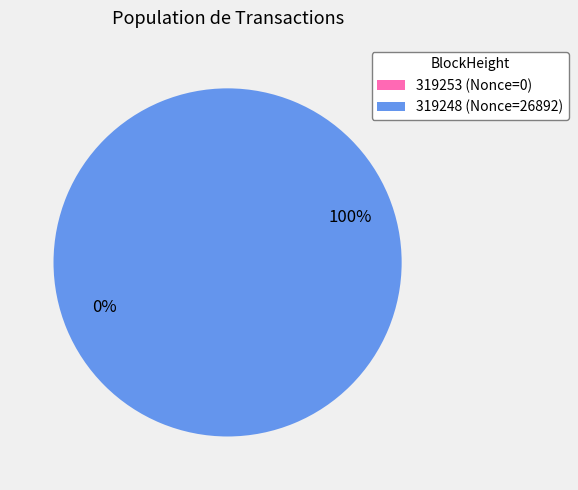

What is the majority slice?

319248